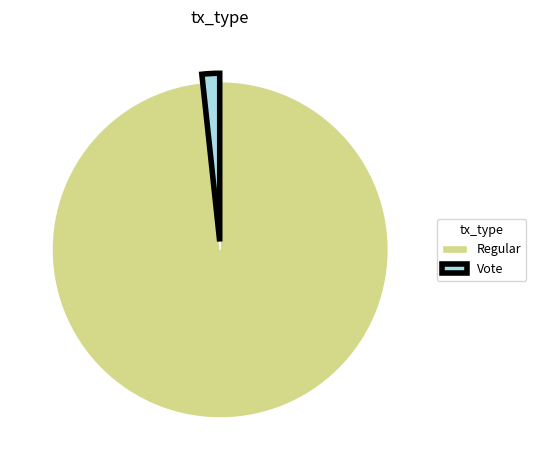

Rank the categories by value from lowest to highest.

Vote, Regular